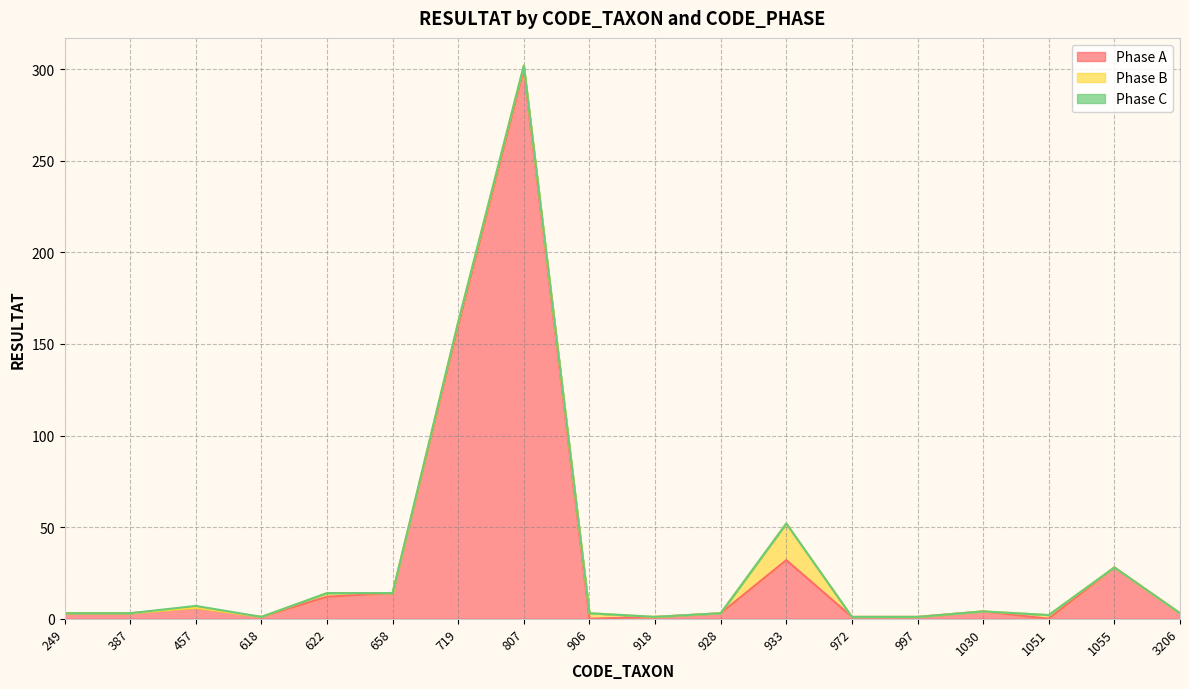

Which series changed the most between 972 and 1030?

Phase A